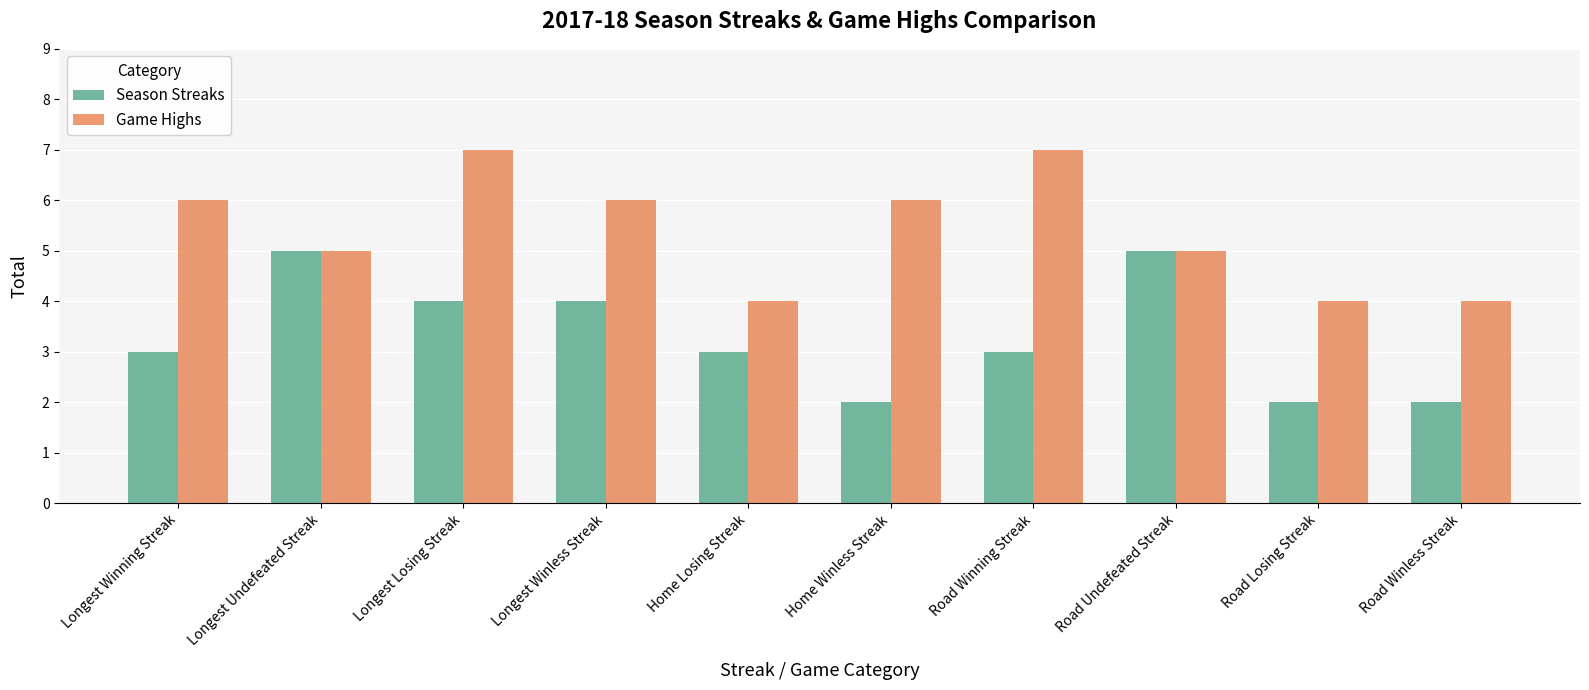

What are all the series names shown in the legend?

Season Streaks, Game Highs